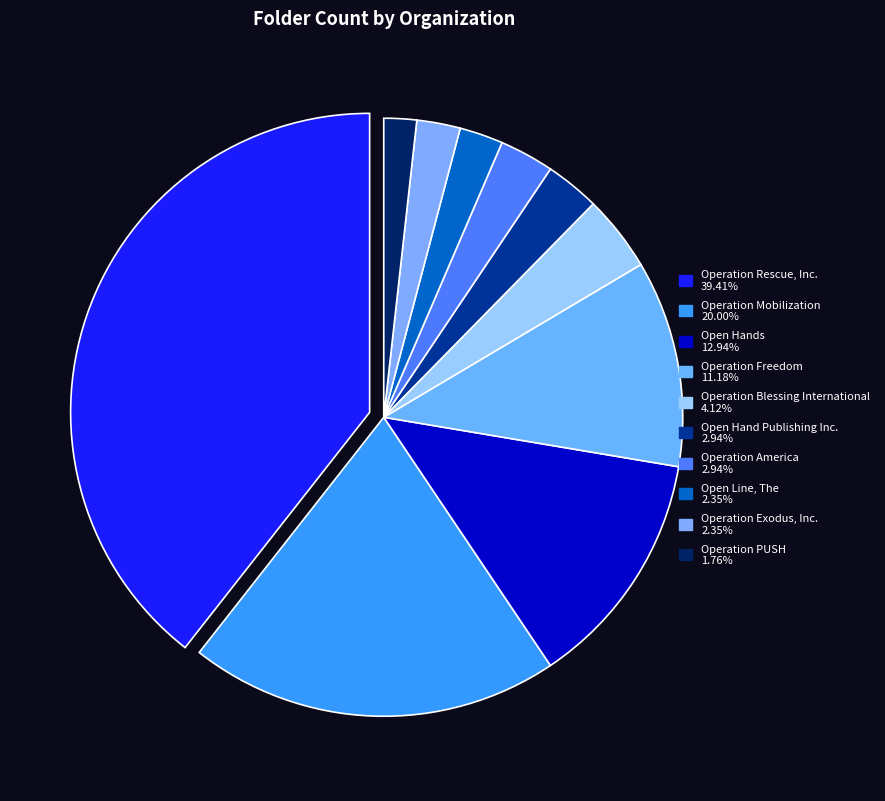

Is it true that Operation Freedom is 11% of the pie?

True